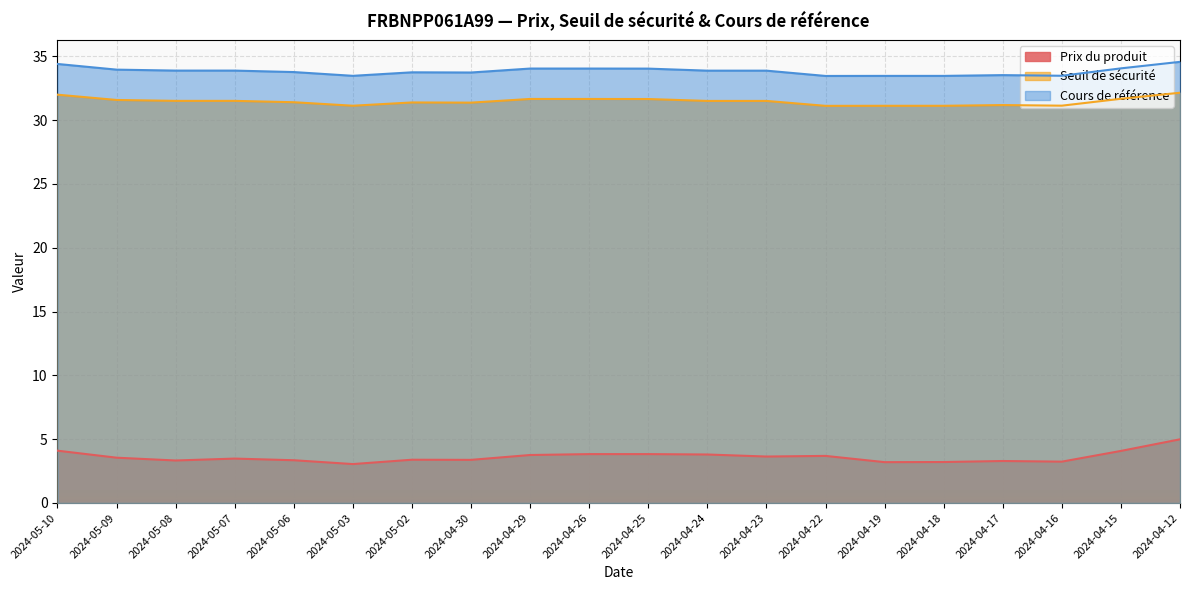

What is the label of the 11th point from the right?

2024-04-26